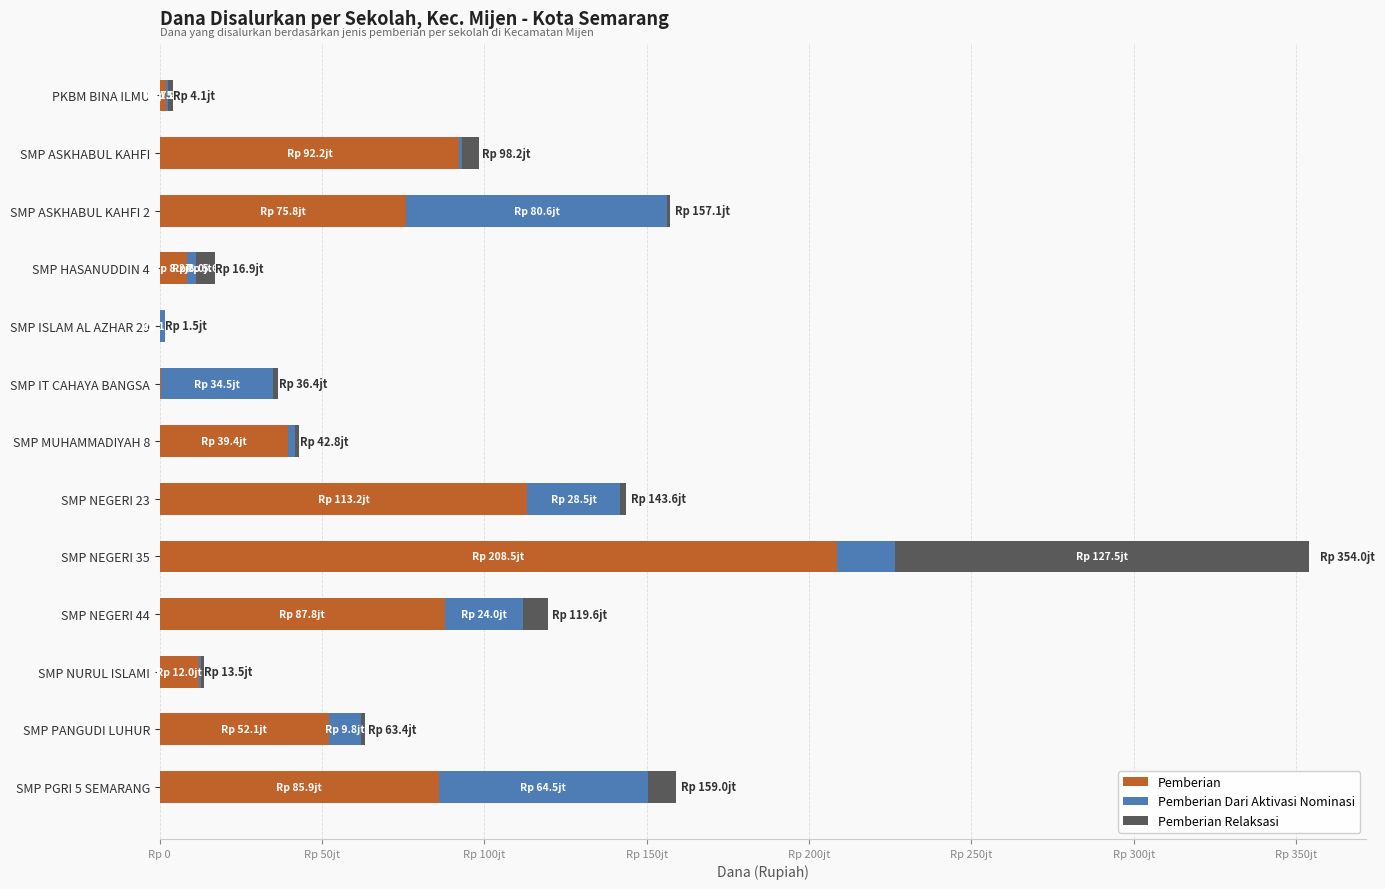

Reading left to right, list all the values displayed in this chart.

Pemberian: 1875000	92250000	75750000	8250000	0	375000	39375000	113250000	208500000	87750000	12000000	52125000	85875000
Pemberian Dari Aktivasi Nominasi: 750000	750000	80625000	3000000	1500000	34500000	2250000	28500000	18000000	24000000	750000	9750000	64500000
Pemberian Relaksasi: 1500000	5250000	750000	5625000	0	1500000	1125000	1875000	127500000	7875000	750000	1500000	8625000